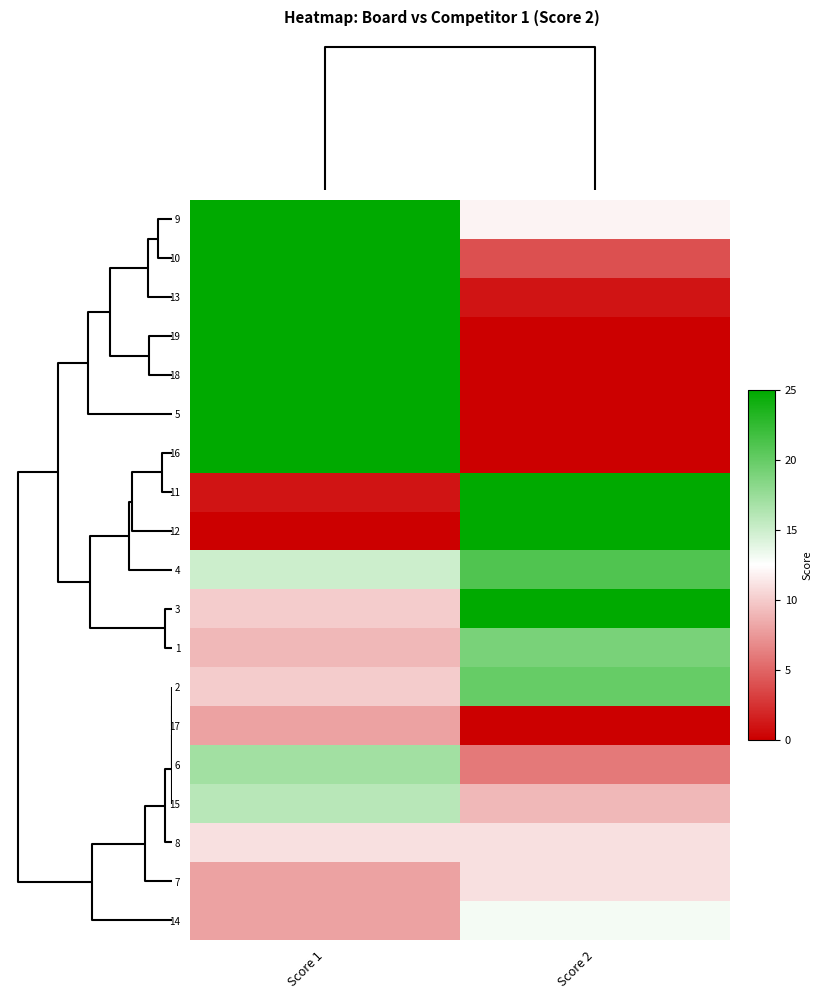

Between Score 2 and Score 1, which is larger?

Score 1